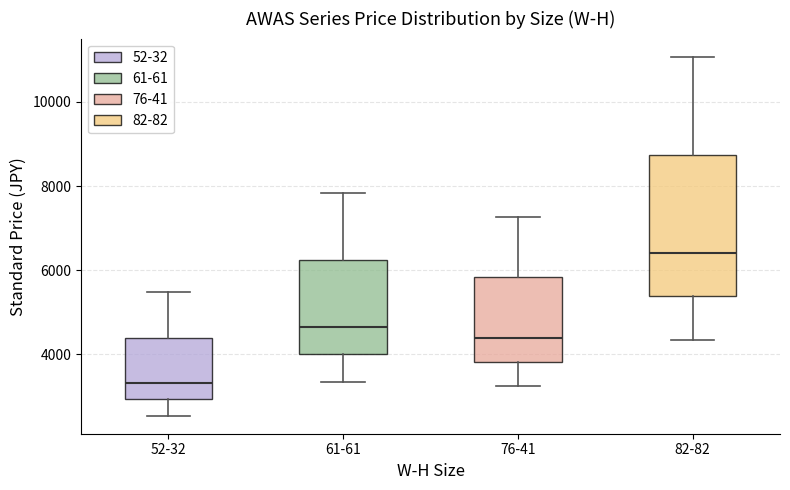

Comparing the boxes themselves (not the whiskers), which one is the tallest?

82-82